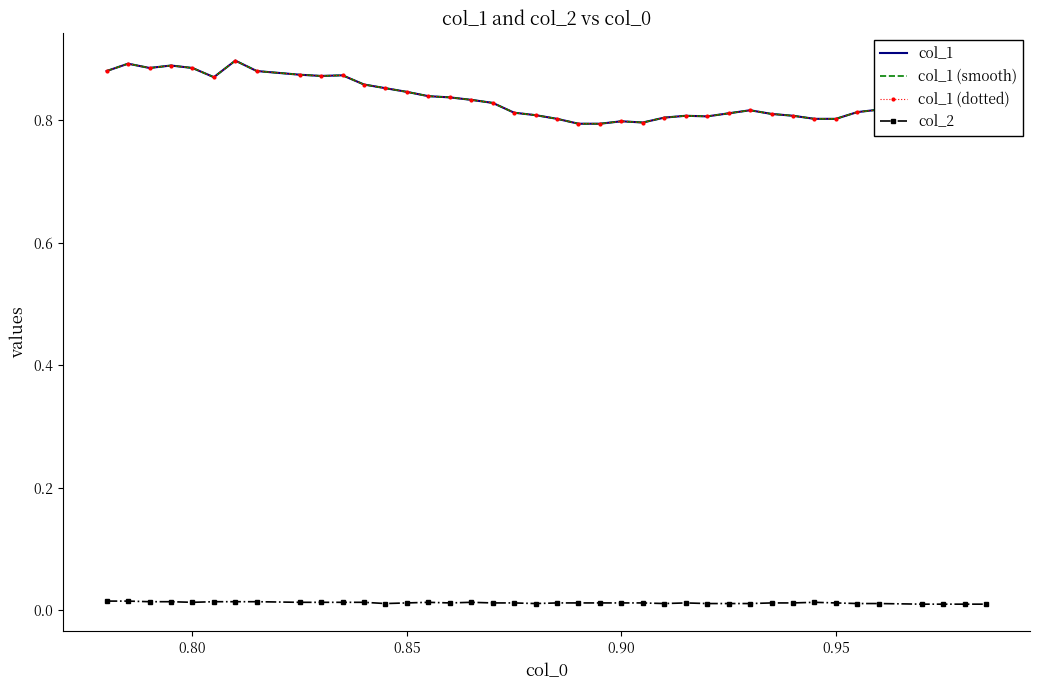

How many col_2 values are between 0 and 1?

40